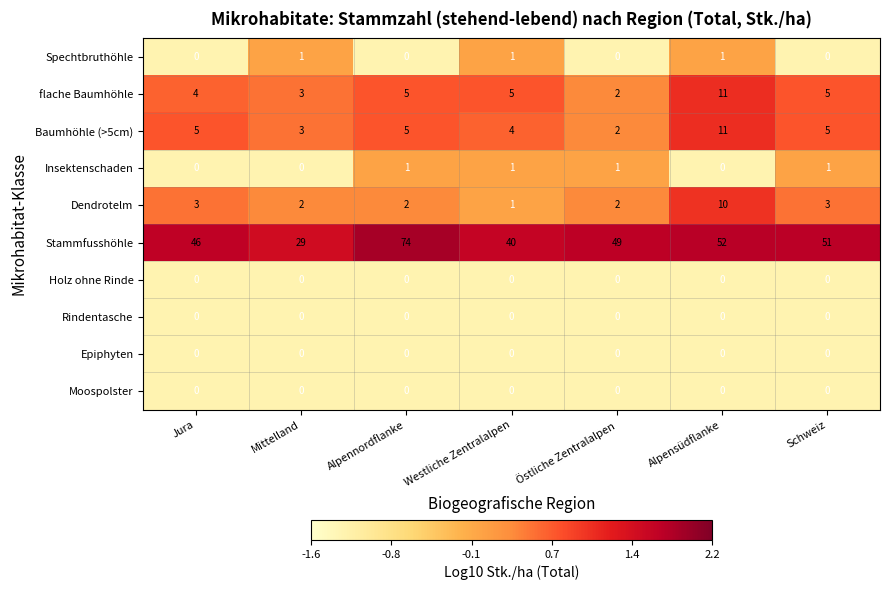

Between Alpennordflanke and Östliche Zentralalpen, which series saw the biggest shift?

Stammfusshöhle